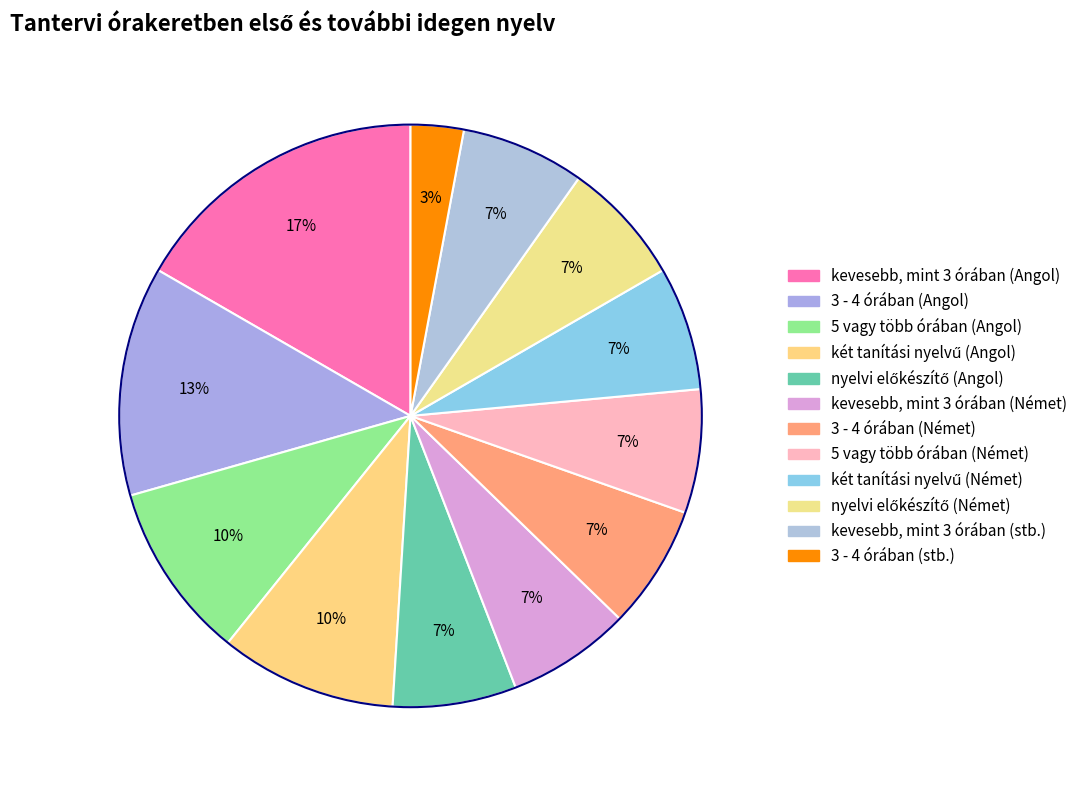

What is the ratio of the value at két tanítási nyelvű (Angol) to the value at 3 - 4 órában (Angol)?

0.8